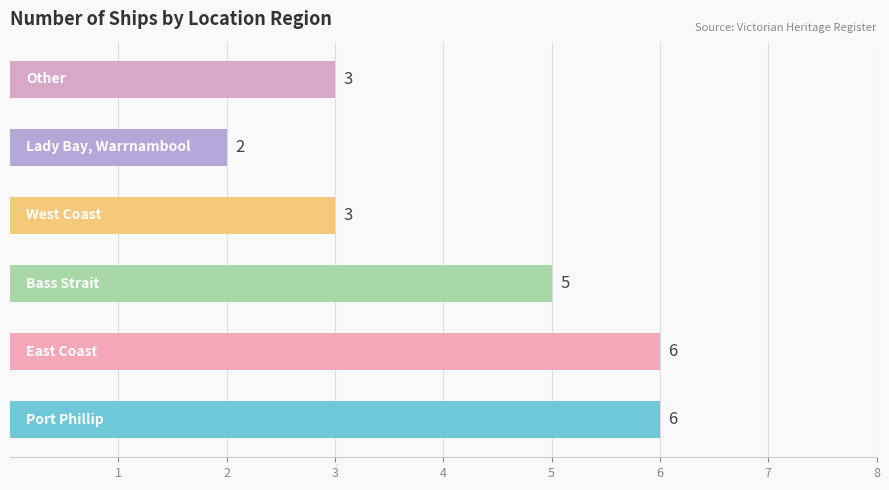

What is the average value?

4